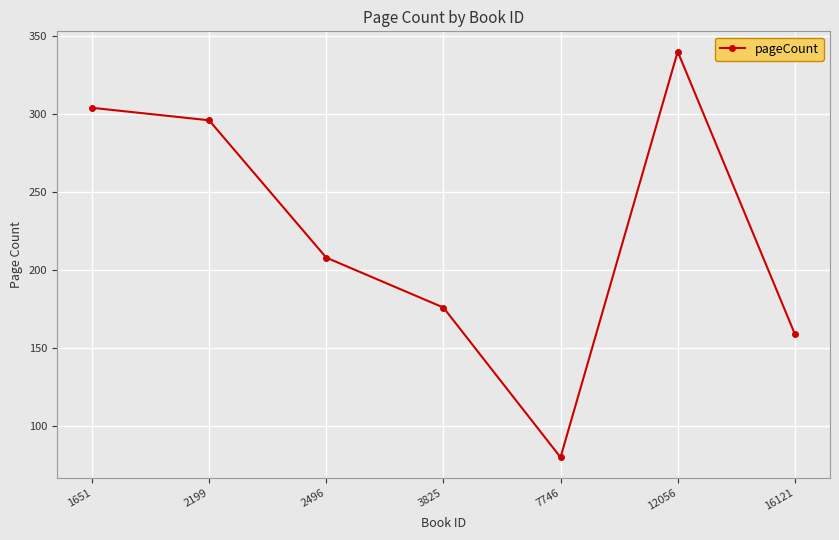

The value at 1651 is 190. True or false?

False